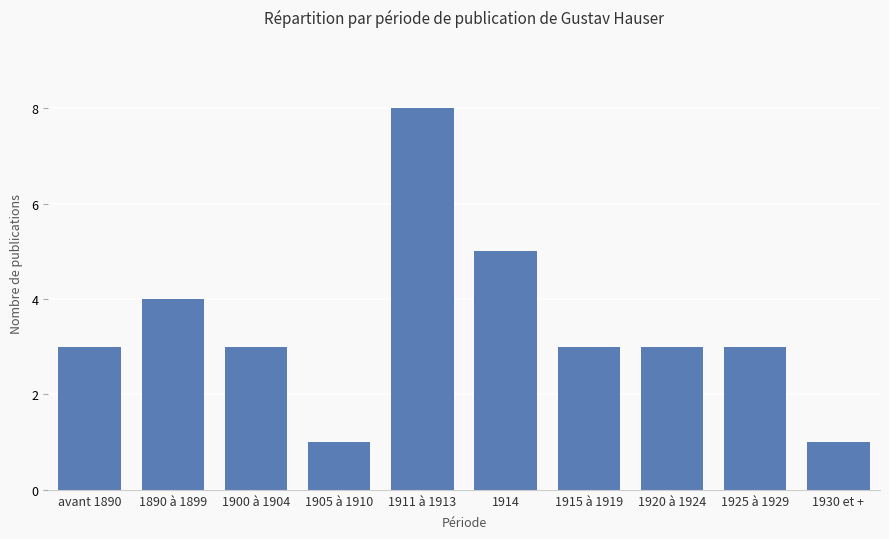

Read the value at 1925 à 1929.

3